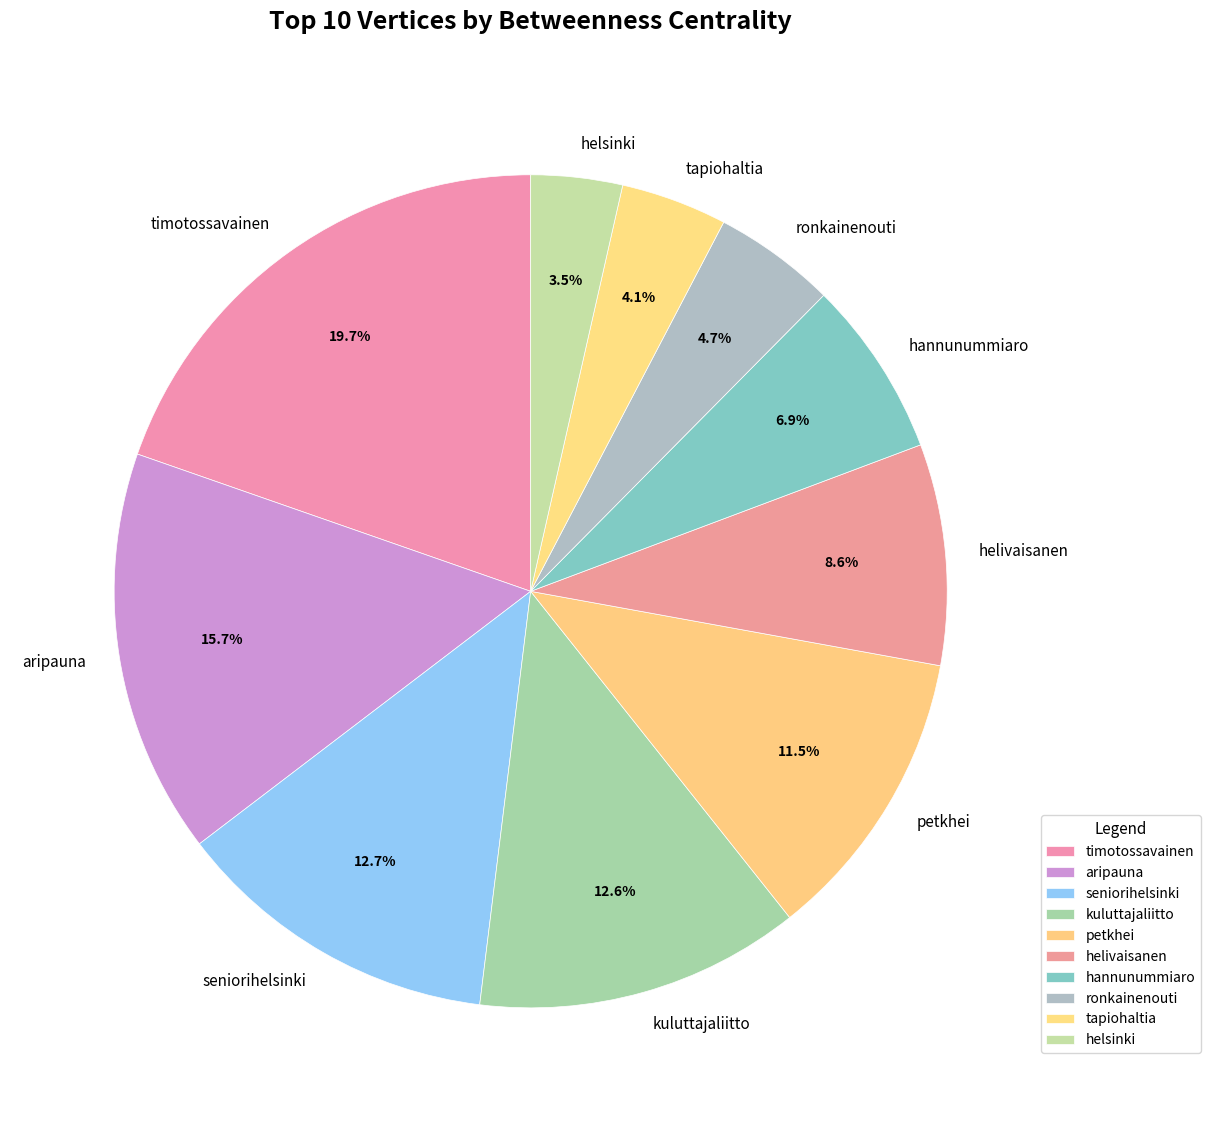

To the nearest percent, what is the difference between the largest and smallest slice percentages?

16%